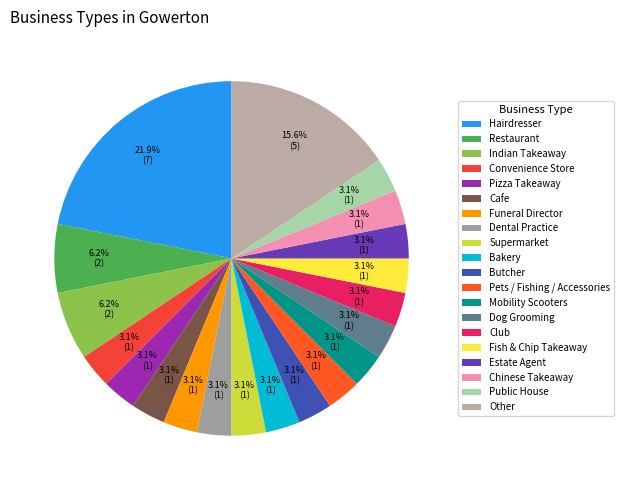

Approximately how many times larger is the value at Funeral Director compared to Restaurant?

0.5